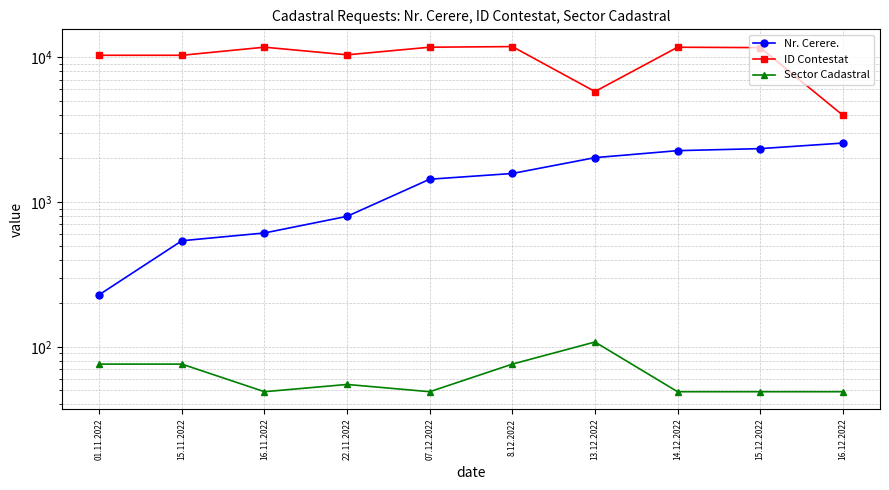

What is the difference between the maximum and minimum values in the Sector Cadastral series?

59